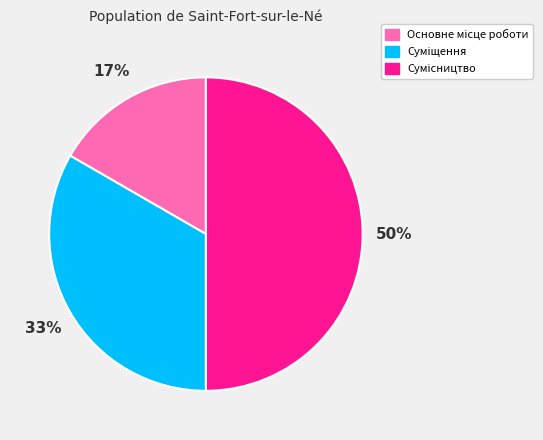

To the nearest percent, what is the difference between the largest and smallest slice percentages?

33%